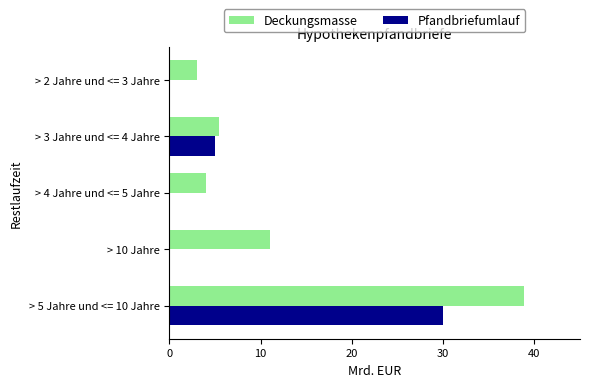

True or false: Deckungsmasse has a value of 1.5 at > 4 Jahre und <= 5 Jahre.

False